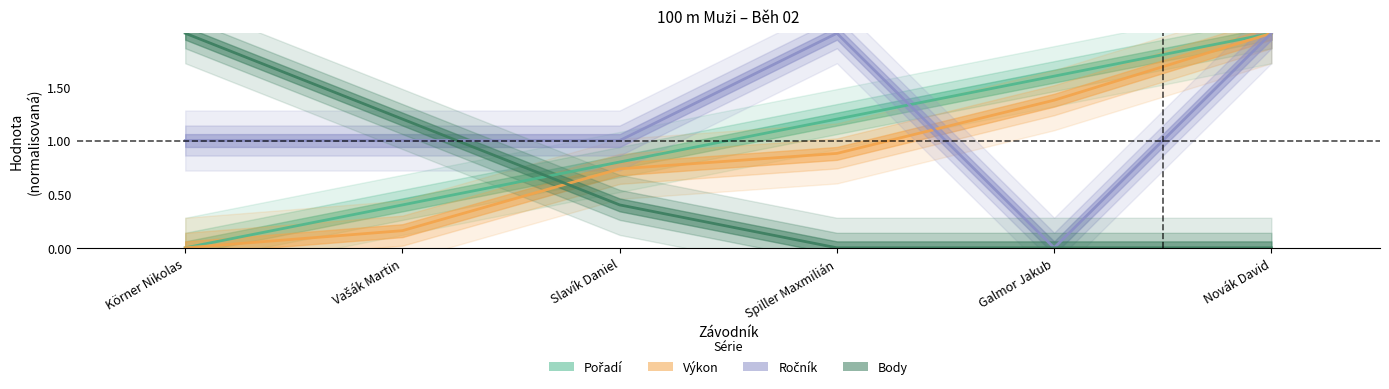

Is the value of Body at Vašák Martin greater than the value of Výkon at Galmor Jakub?

No